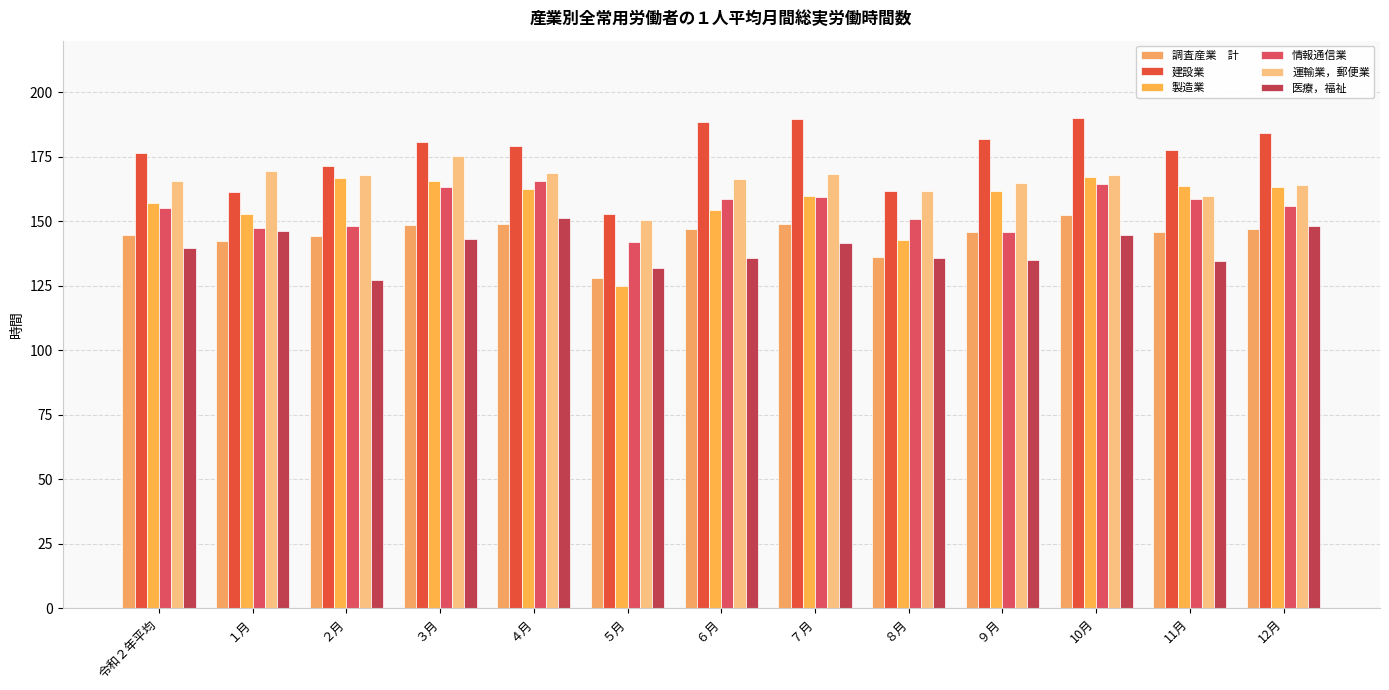

How many distinct data groups are displayed?

6